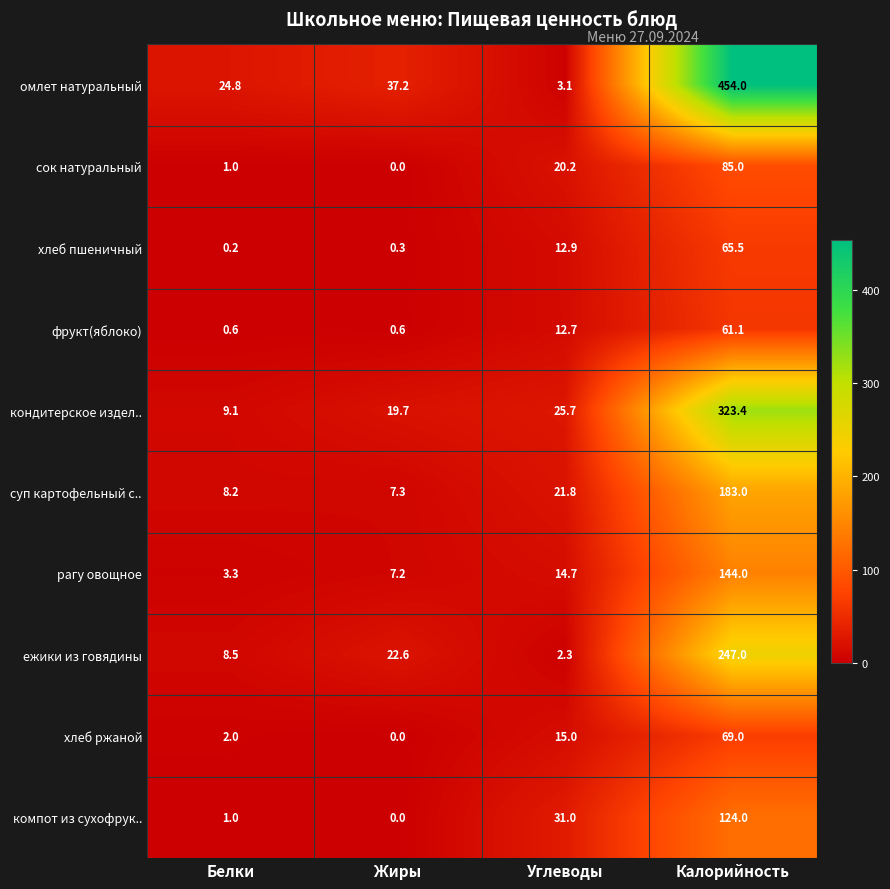

True or false: фрукт(яблоко) has a value of 0.6 at Жиры.

True